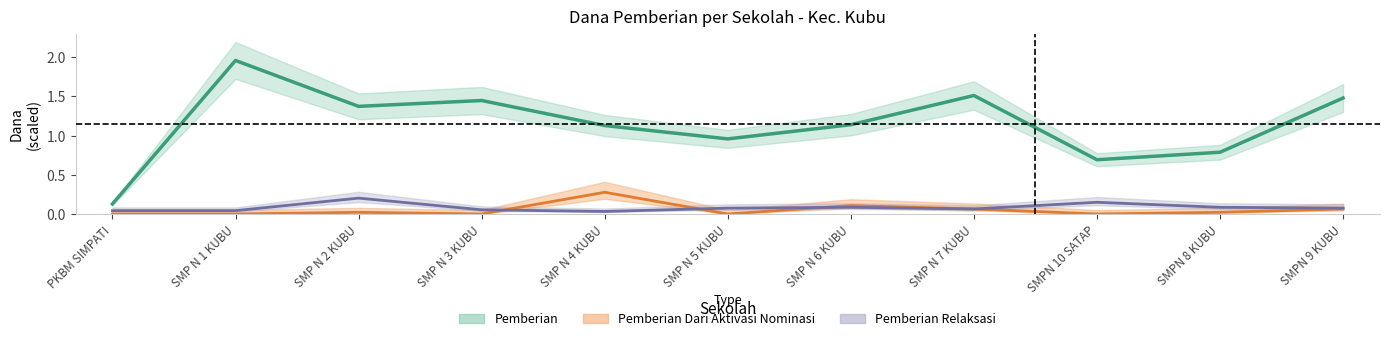

How many lines are shown in the chart?

3